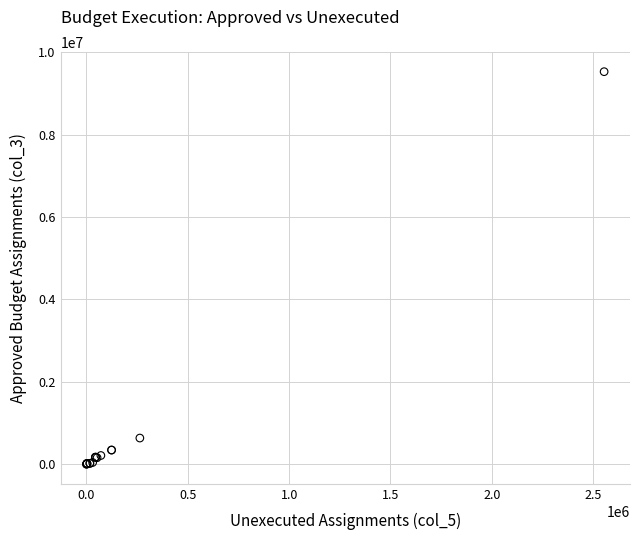

What Y value in the scatter plot is closest to 4762623?

634990